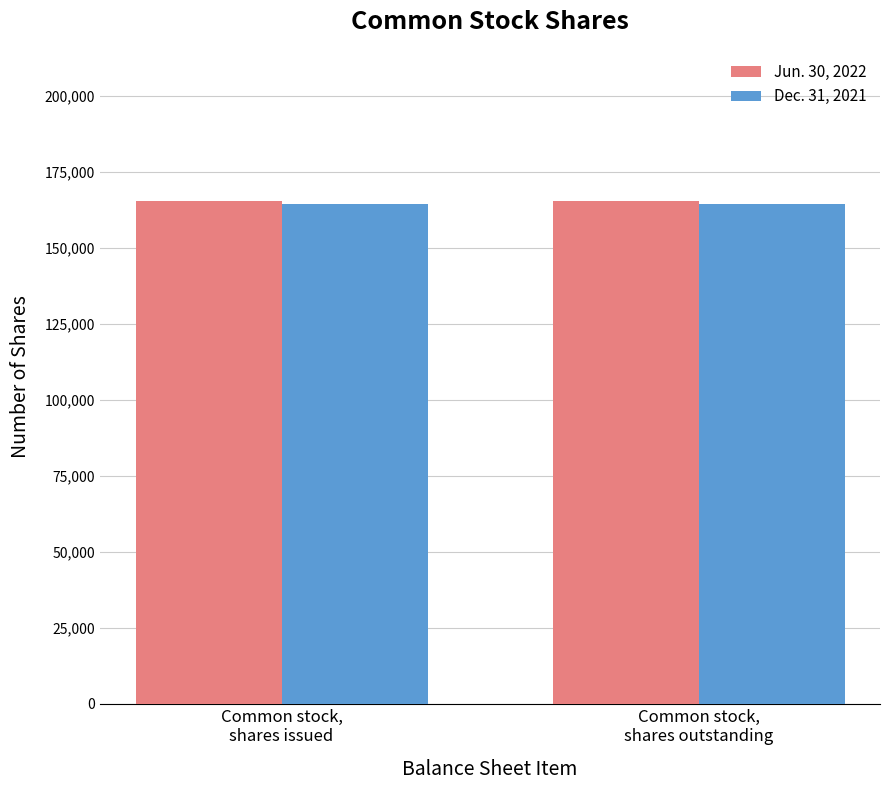

Reading left to right, what are all the values shown in this chart?

Jun. 30, 2022: 165438	165438
Dec. 31, 2021: 164363	164363